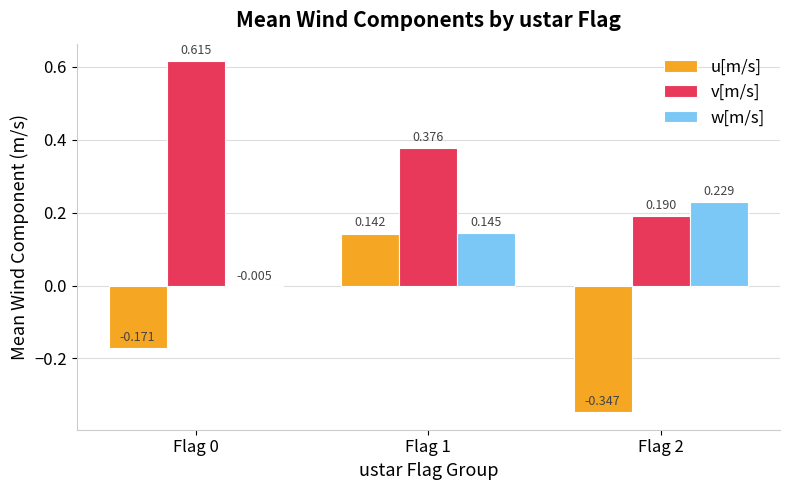

List the series in order of their overall mean, highest first.

v[m/s], w[m/s], u[m/s]